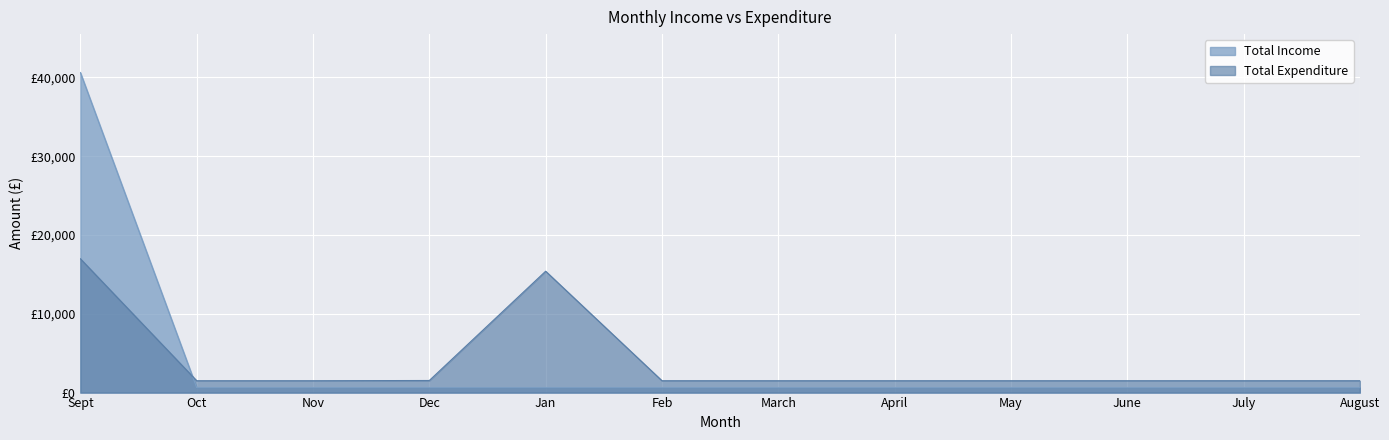

What position from the right is May?

4